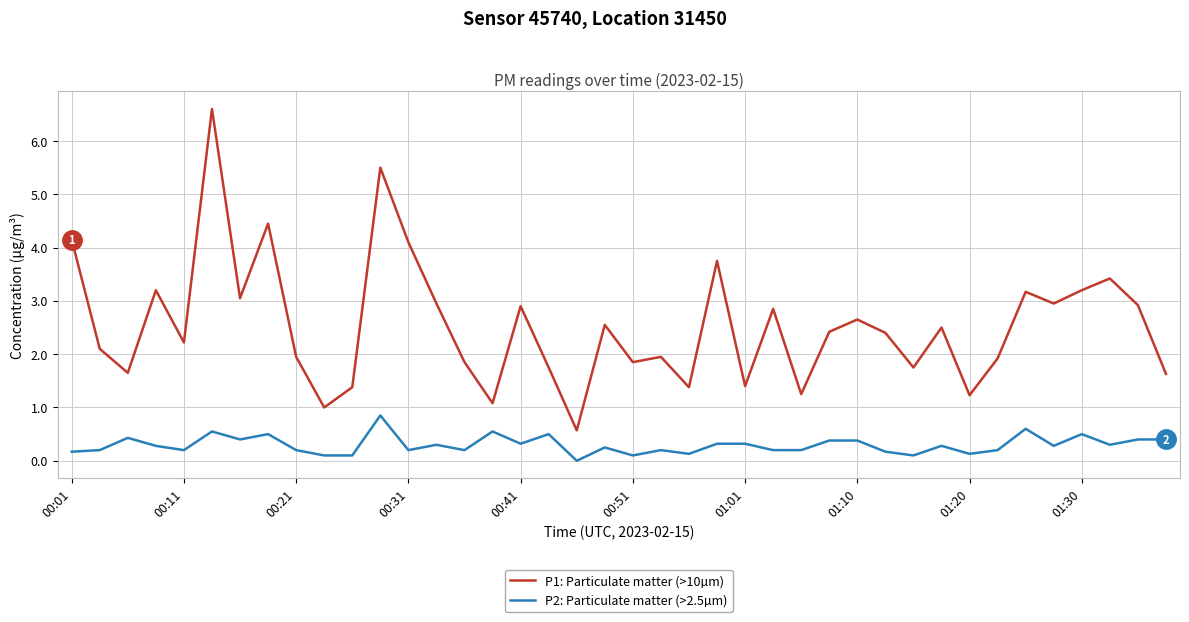

Rank the series by their average value, from highest to lowest.

P1: Particulate matter (>10µm), P2: Particulate matter (>2.5µm)